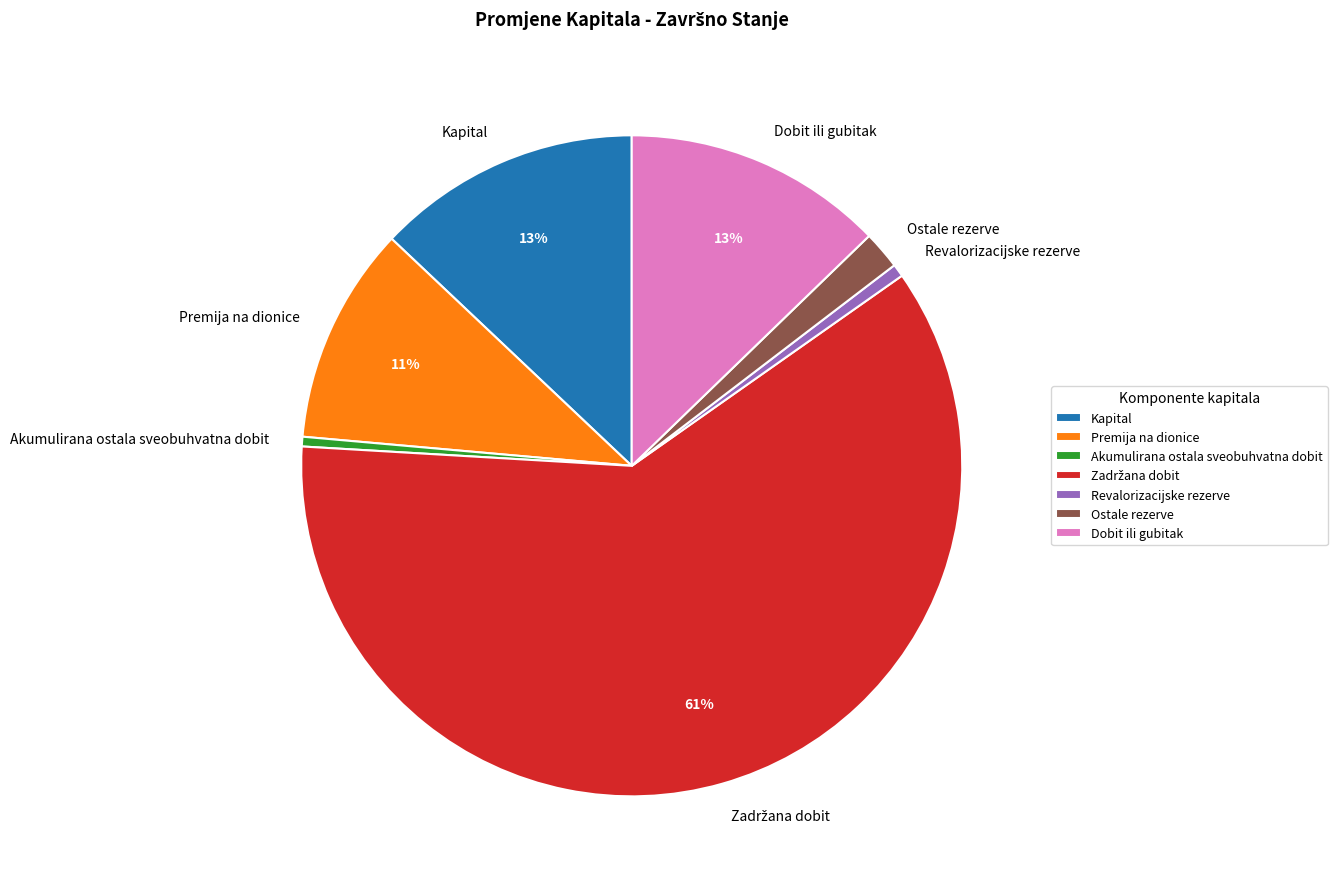

True or false: Dobit ili gubitak accounts for 23% of the total.

False